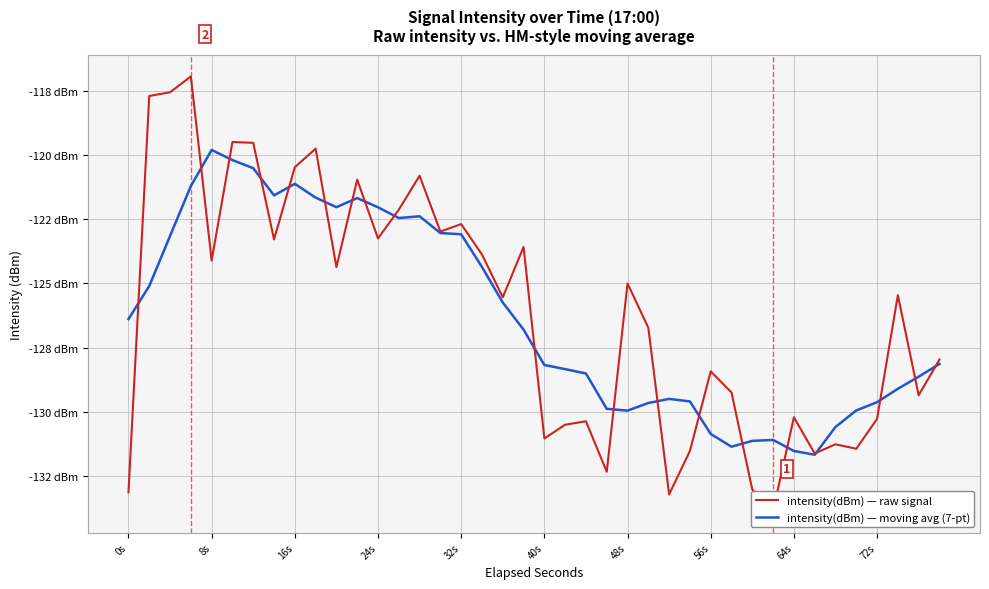

What is the difference between the second highest and minimum values in the intensity(dBm) — moving avg (7-pt) series?

11.5